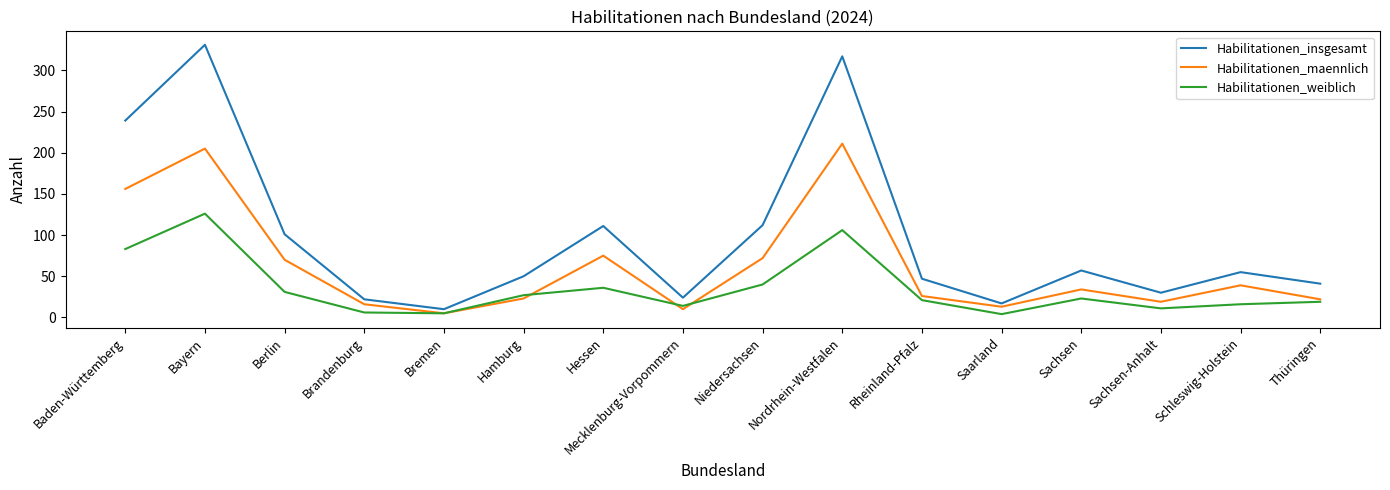

What is the minimum value for Habilitationen_insgesamt?

10